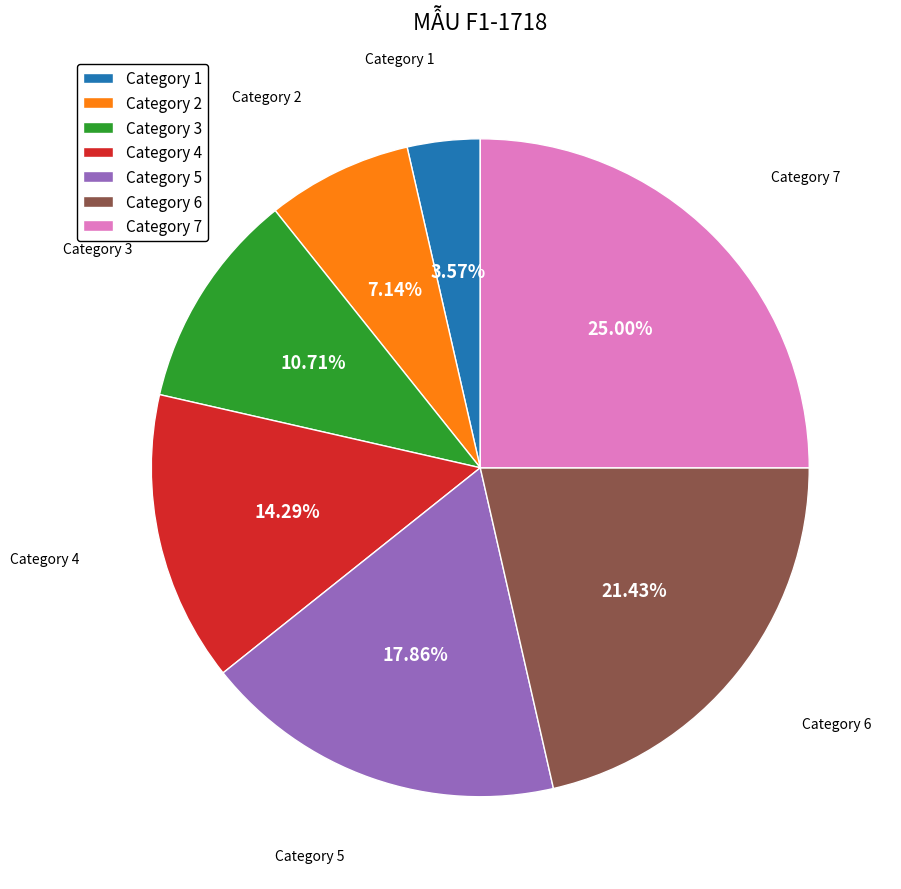

Does Category 3 account for over 50% of the chart?

No